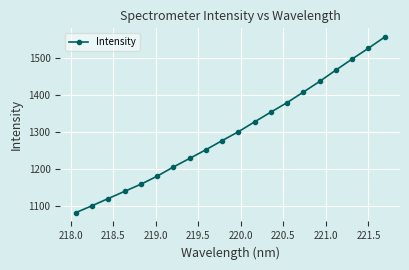

True or false: the data has more than 0 interior local peaks.

False